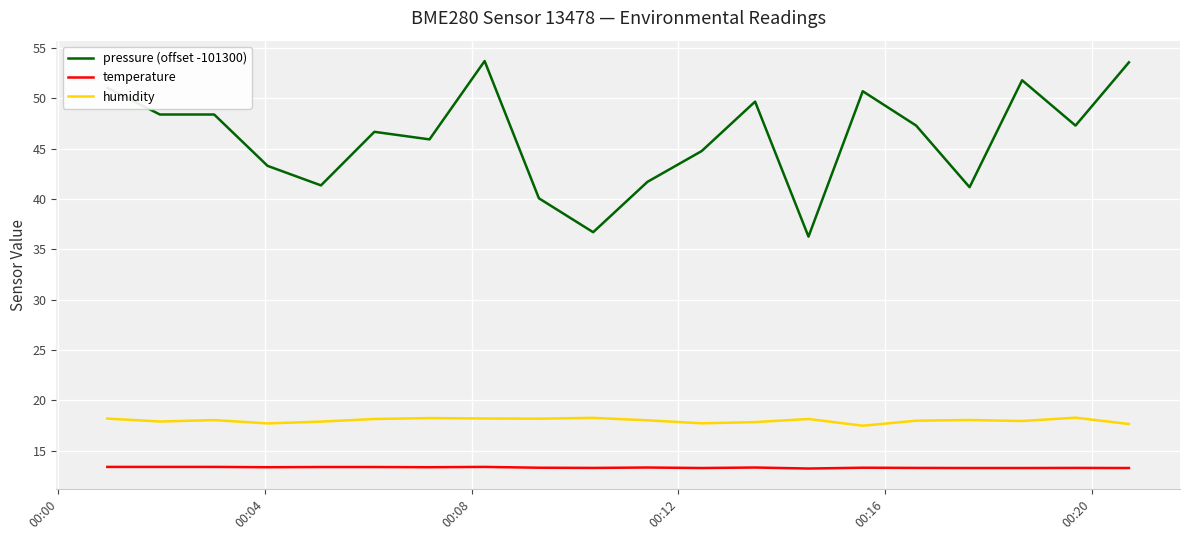

Rank the series by their maximum value, from highest to lowest.

pressure (offset -101300), humidity, temperature